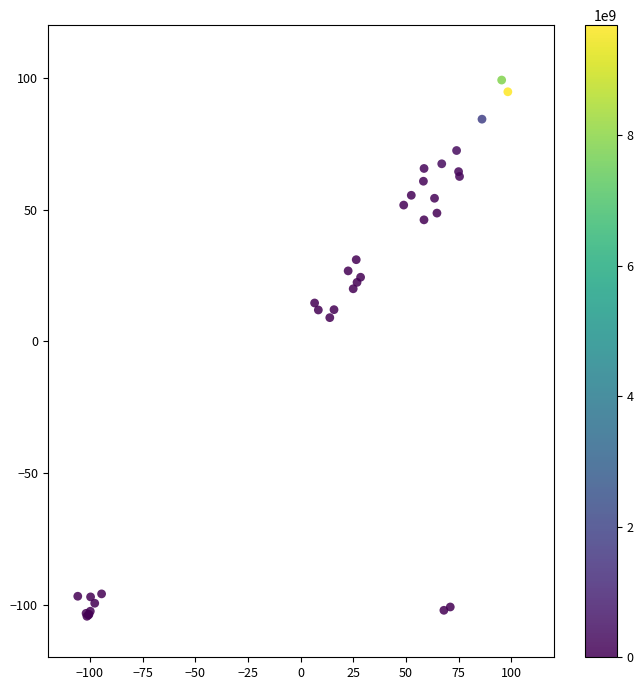

What Y value in the scatter plot is closest to -2?

8.9